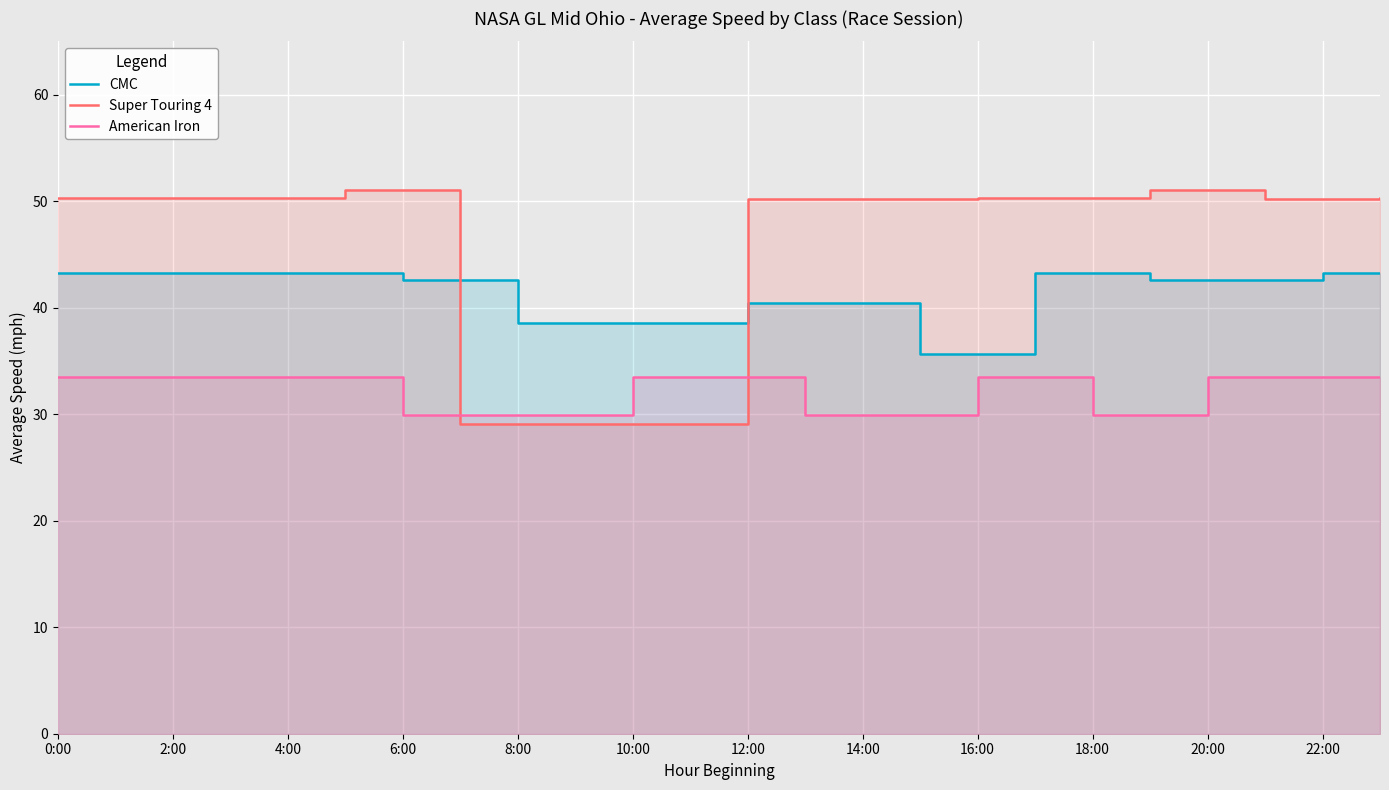

After their last crossing, which series has the higher values: CMC or Super Touring 4?

Super Touring 4